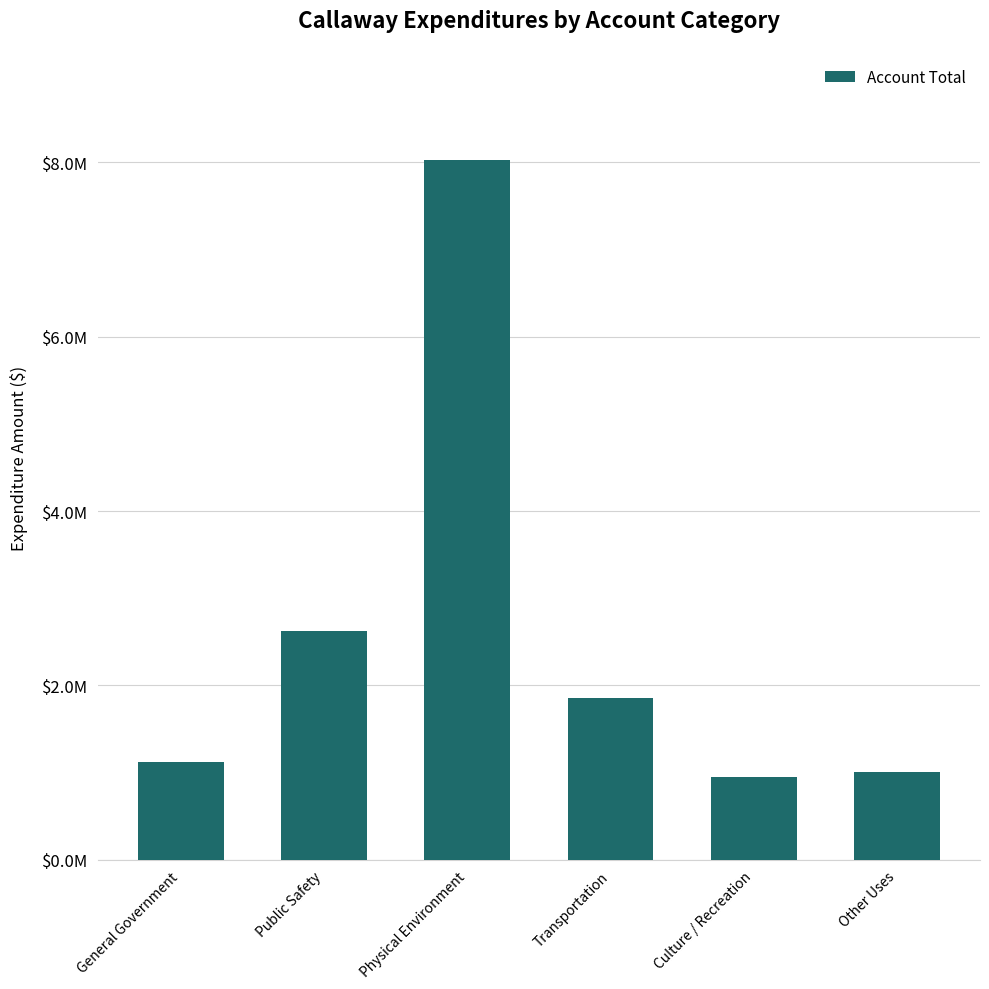

What is the average value?

2597984